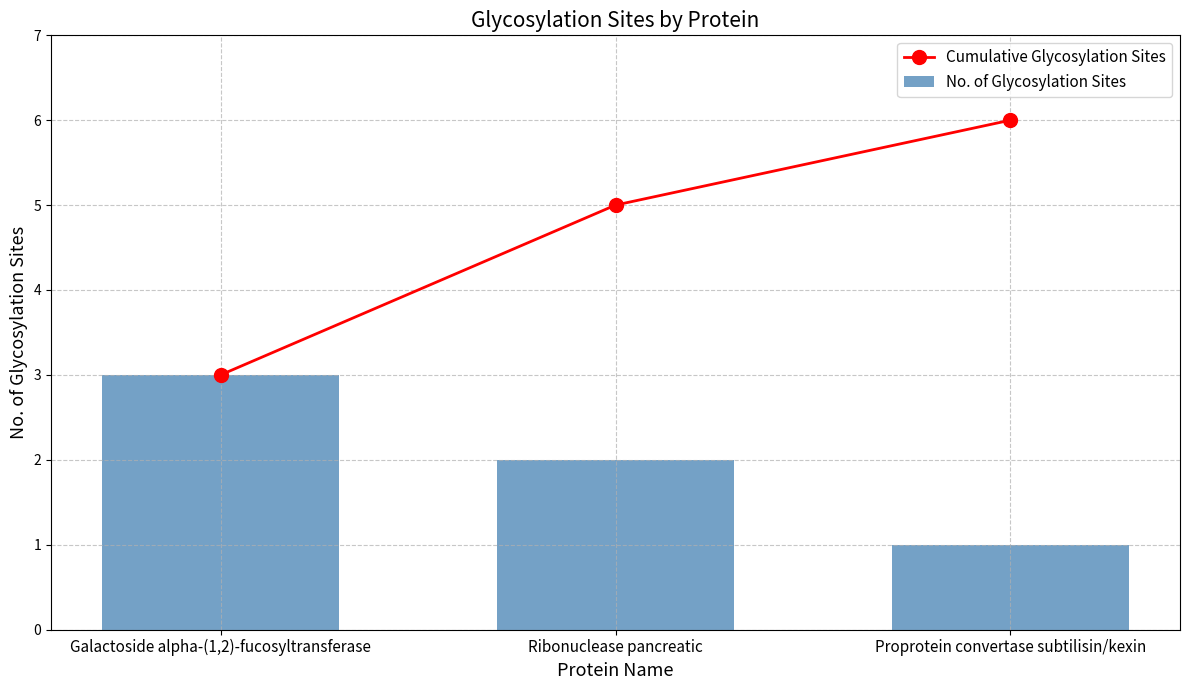

Between Galactoside alpha-(1,2)-fucosyltransferase and Proprotein convertase subtilisin/kexin, which is larger?

Proprotein convertase subtilisin/kexin